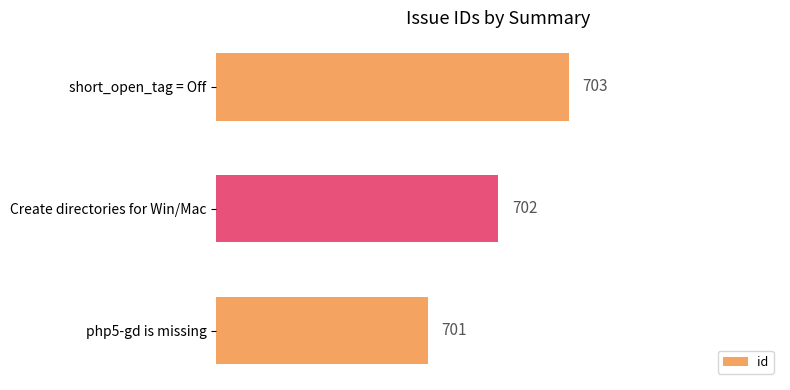

Is it true that the value at Create directories for Win/Mac is 702?

True